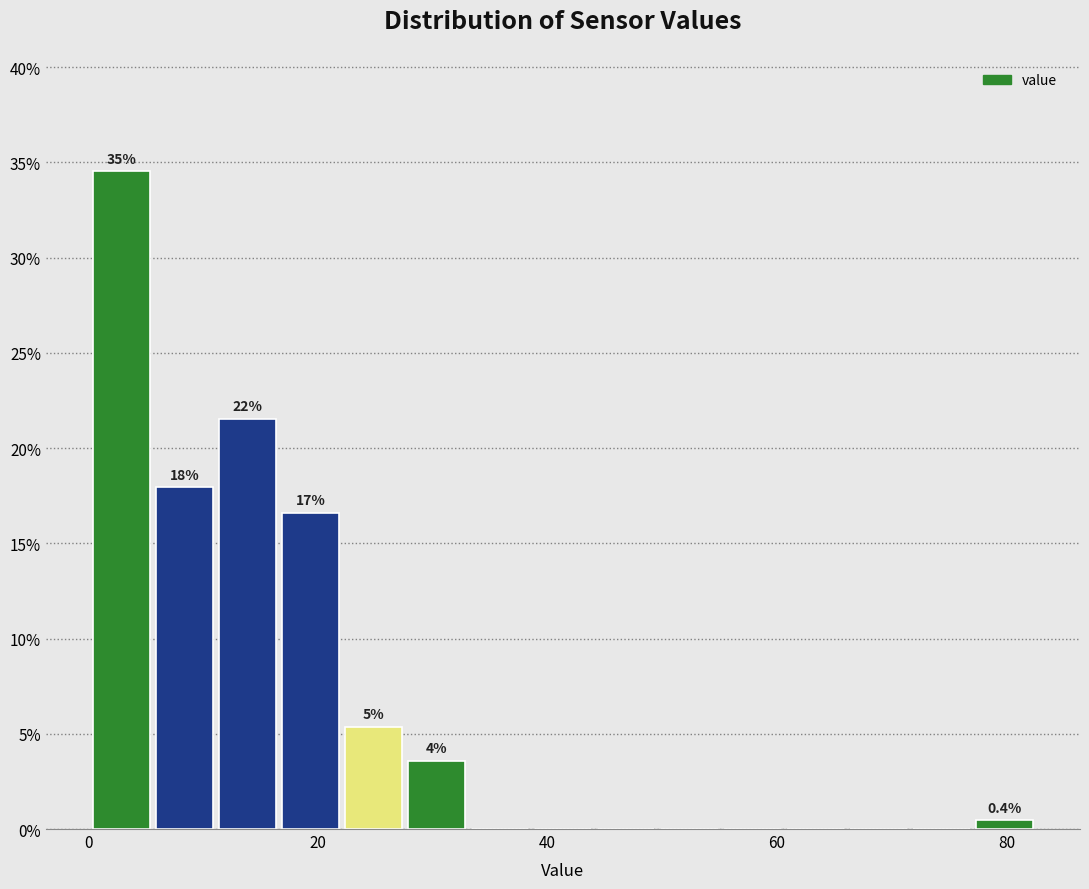

Around what value on the x-axis is the tallest bar? Give the approximate position of its centre, as read against the axis.

2